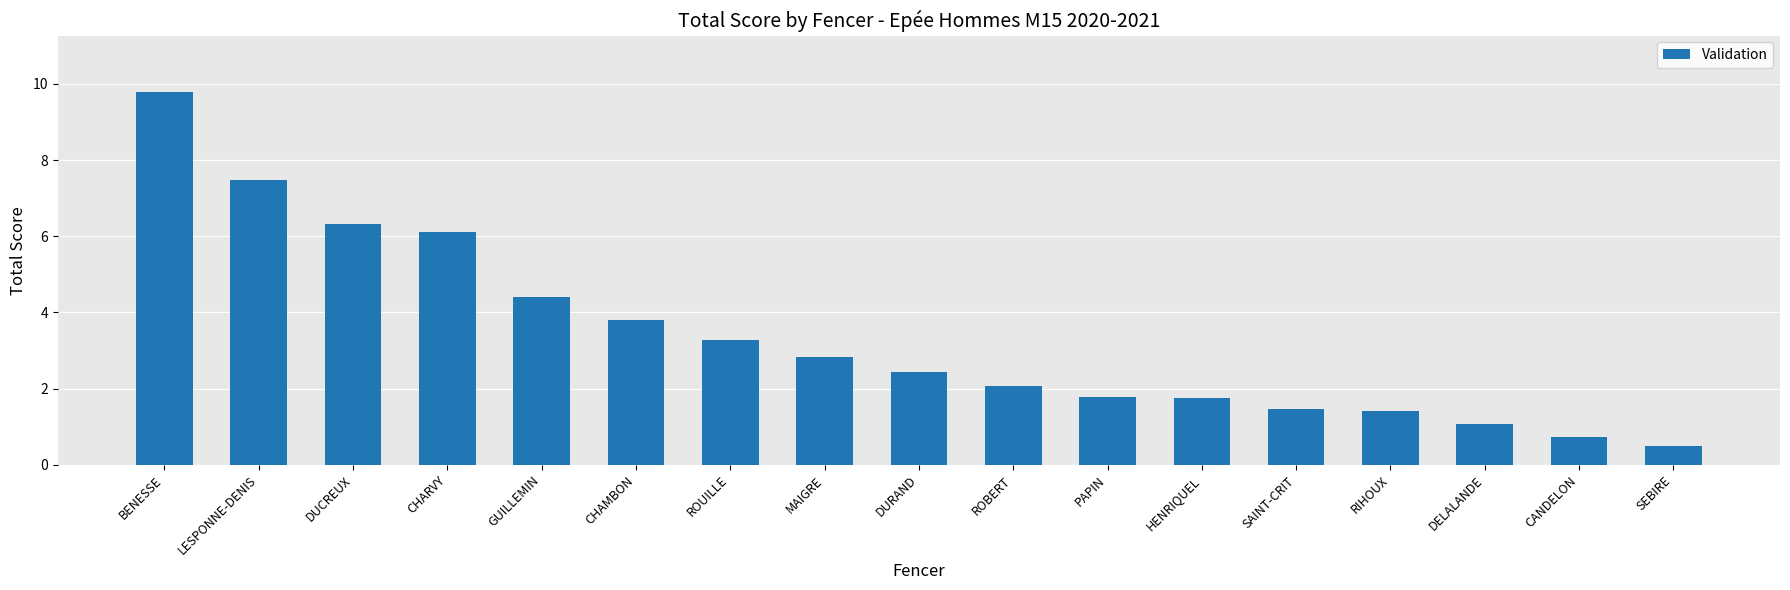

What is the ratio of the value at DURAND to the value at LESPONNE-DENIS?

0.3